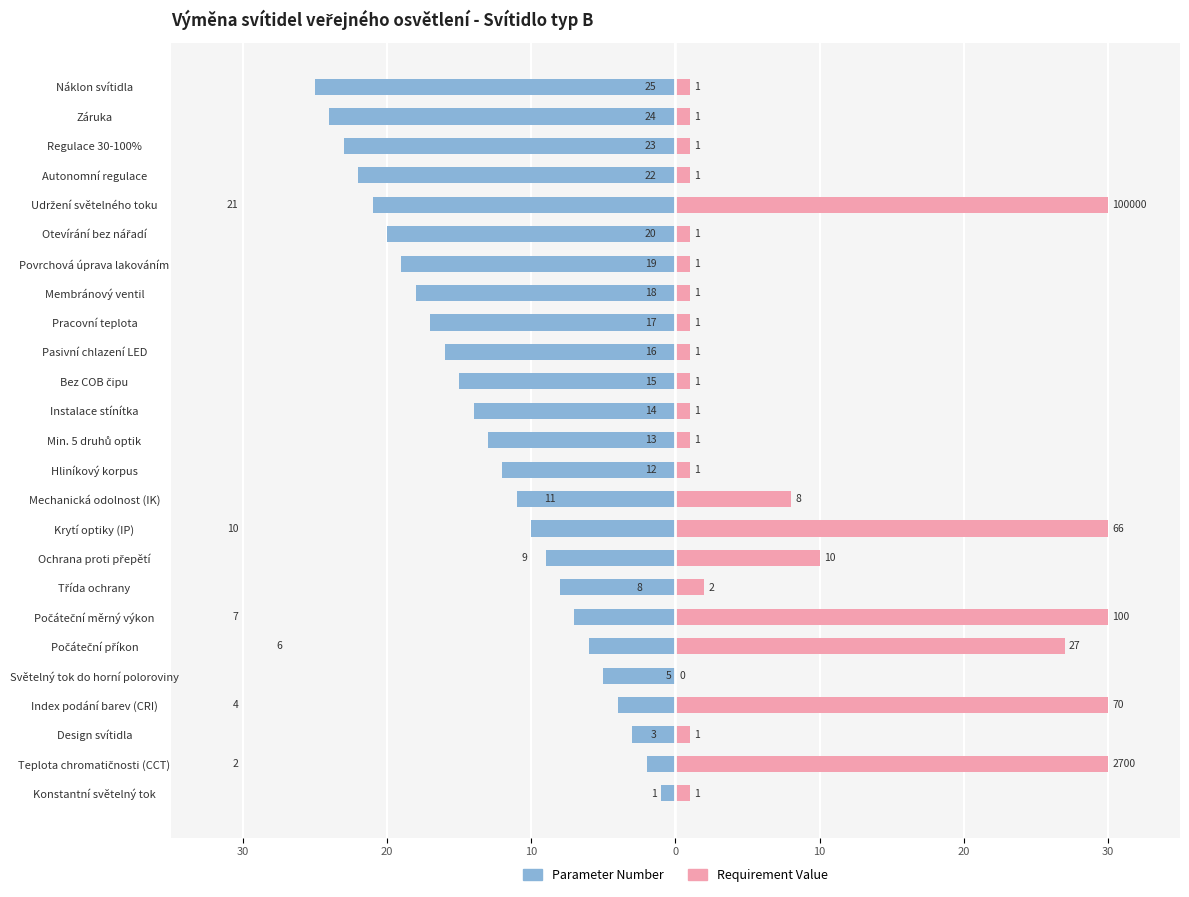

What are all the series names shown in the legend?

Parameter Number, Requirement Value